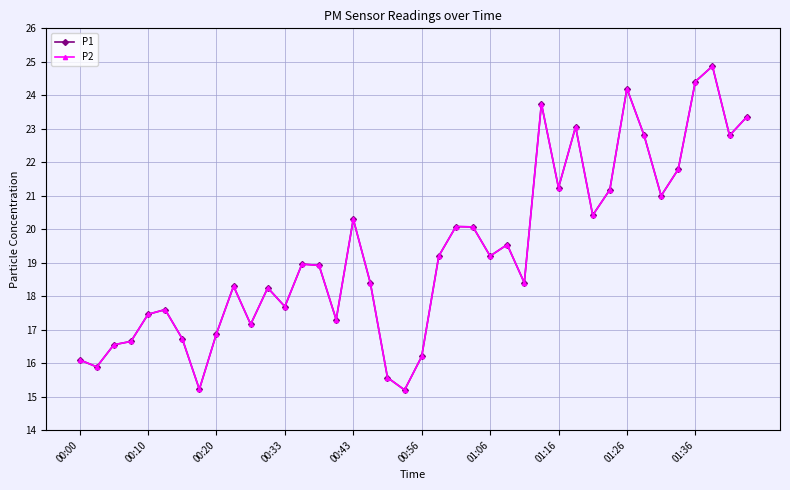

True or false: P1 and P2 cross at least once.

False